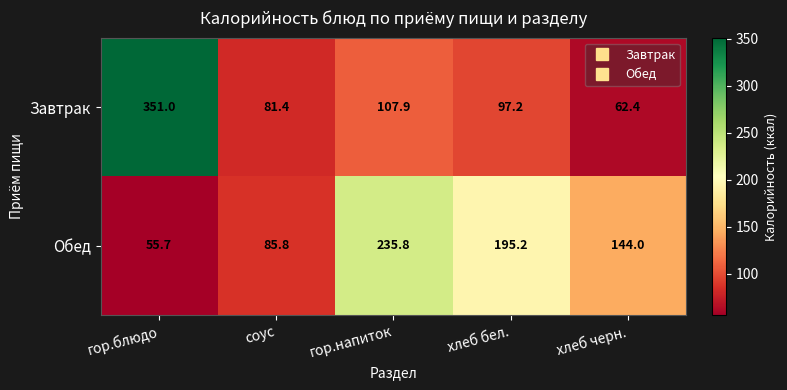

Where does the Обед series first go above 144?

гор.напиток